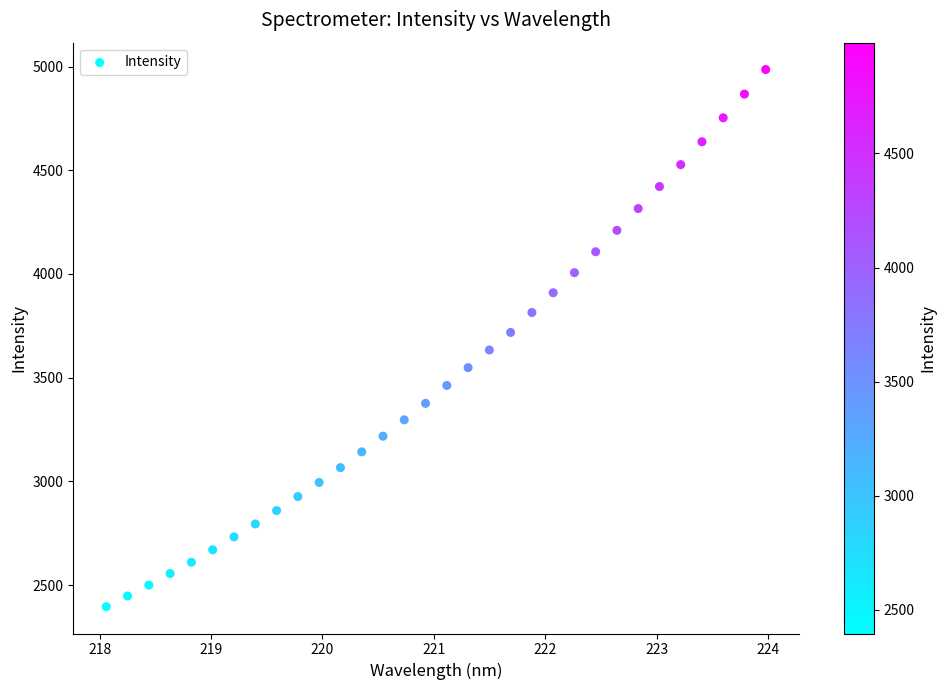

What is the range of Y values (max minus min)?

2589.4